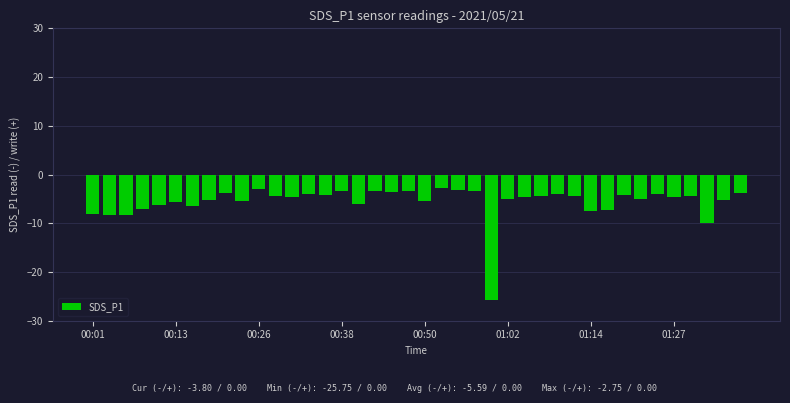

What is the difference between the maximum and minimum values?

23.0